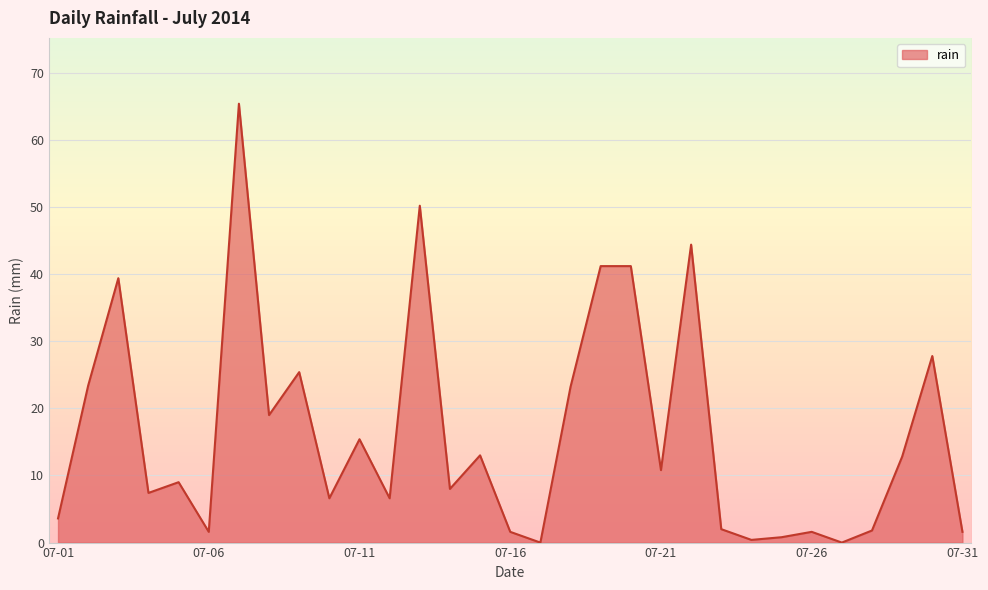

What is the greatest value displayed?

65.4